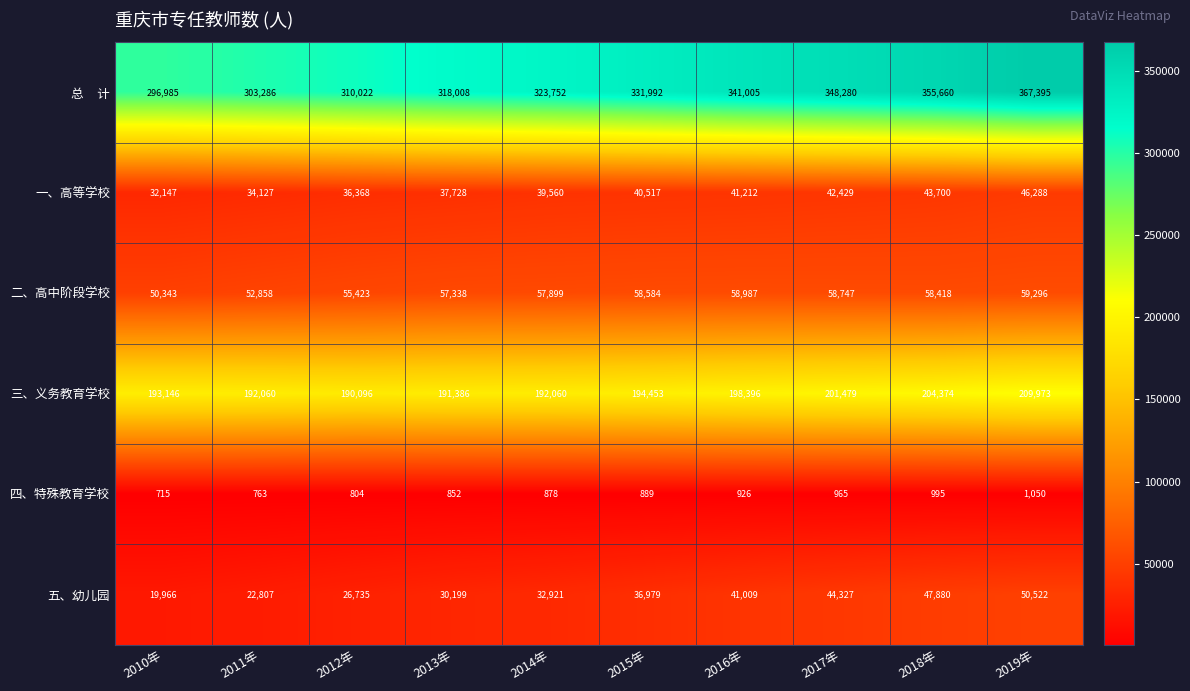

Rank the categories by 二、高中阶段学校 value from lowest to highest.

2010年, 2011年, 2012年, 2013年, 2014年, 2018年, 2015年, 2017年, 2016年, 2019年